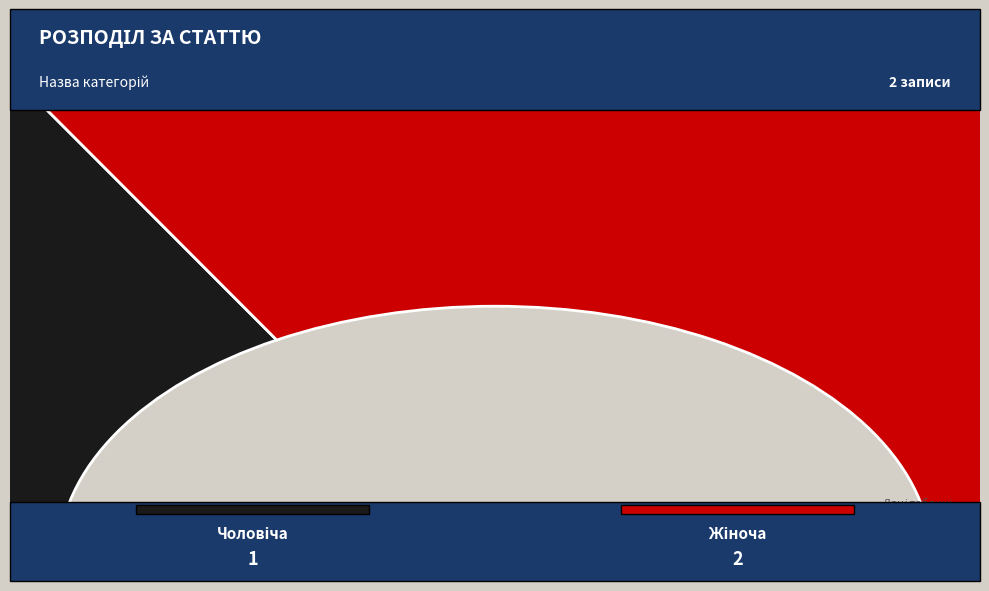

Is it true that Жіноча is 77% of the pie?

False